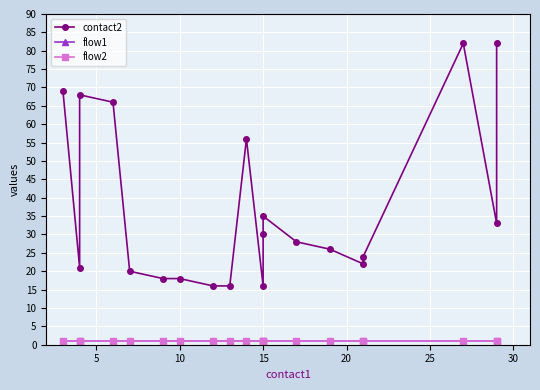

What are all the series names shown in the legend?

contact2, flow1, flow2